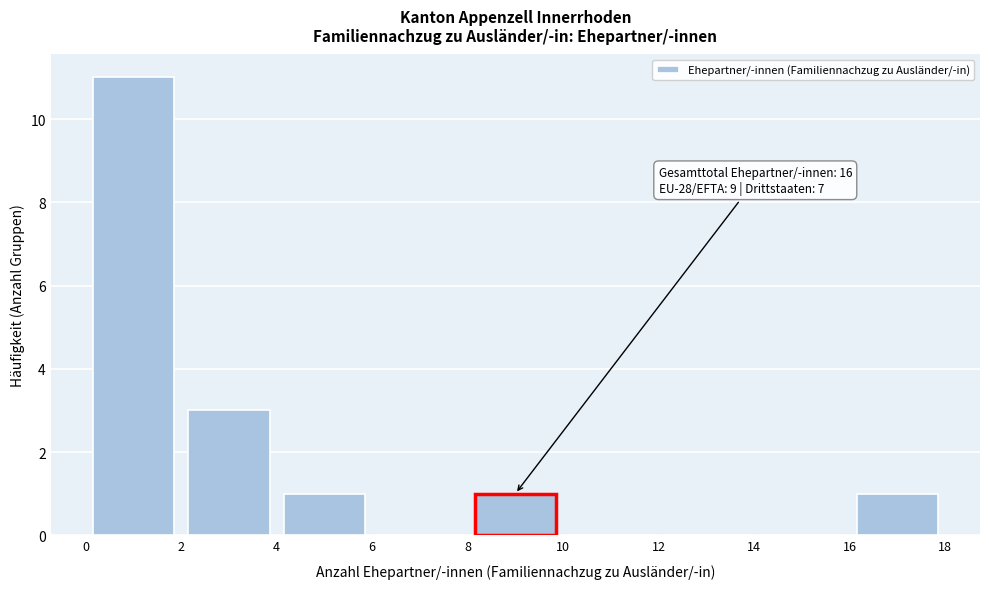

Which range on the x-axis has the tallest bar?

0 to 2